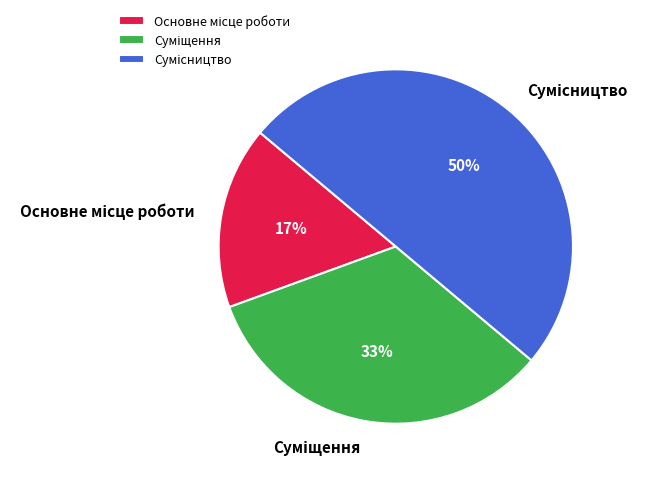

To the nearest percent, what is the difference between the largest and smallest slice percentages?

33%